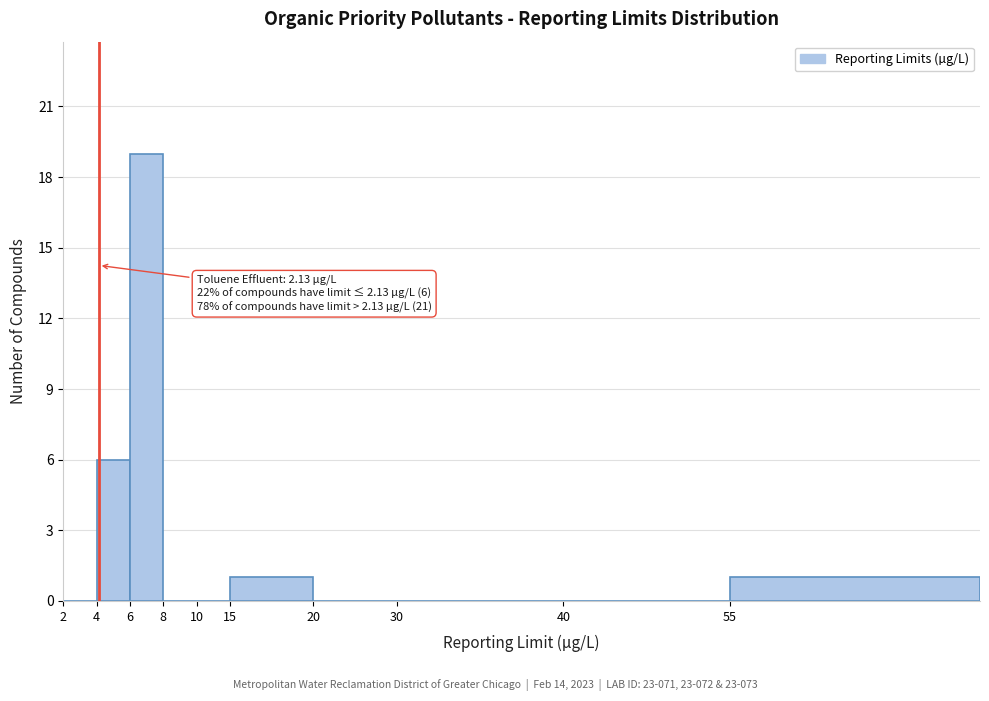

Reading left to right, list all the values displayed in this chart.

2=0	4=6	6=19	8=0	10=0	15=1	20=0	30=0	40=0	55=1